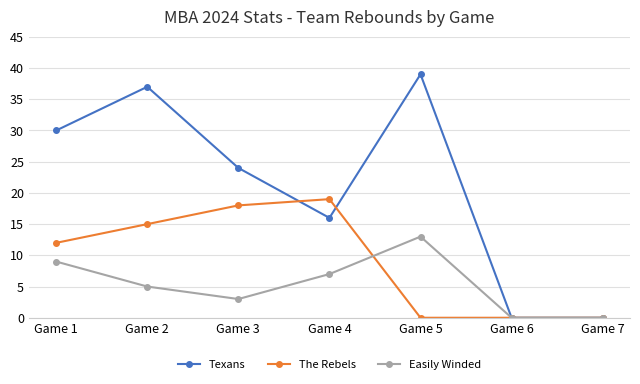

What is the average value of the Texans series?

21